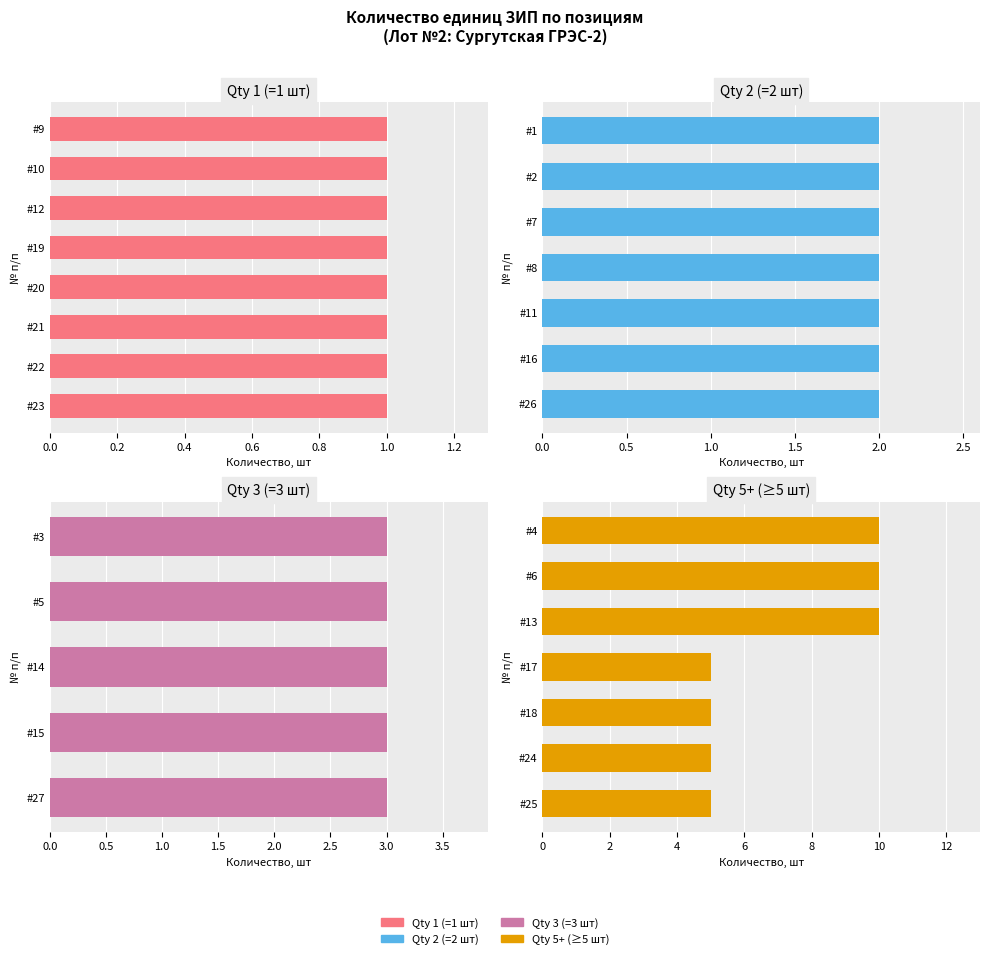

Which category has the lowest value across all series?

9